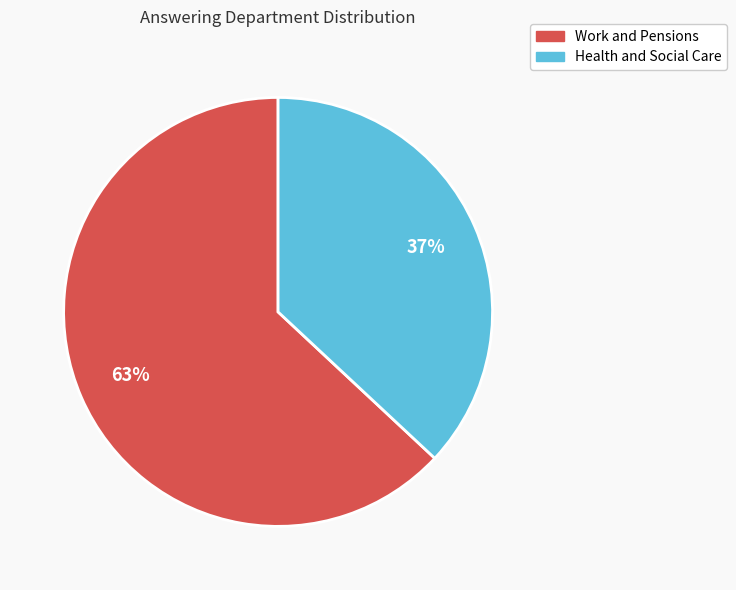

Approximately how many times larger is the value at Work and Pensions compared to Health and Social Care?

1.7